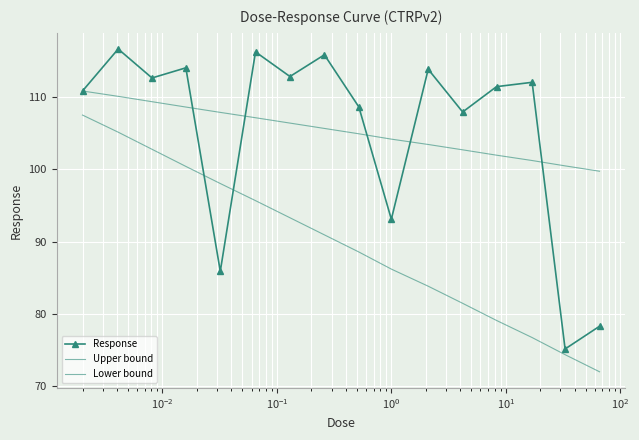

How many times do Response and Lower bound cross each other?

2